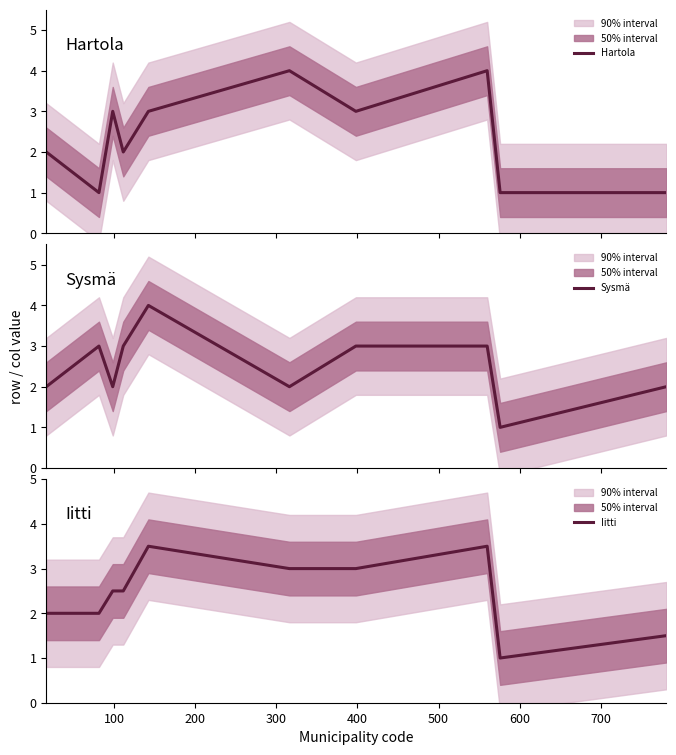

Which series has the largest total across all categories?

Sysmä